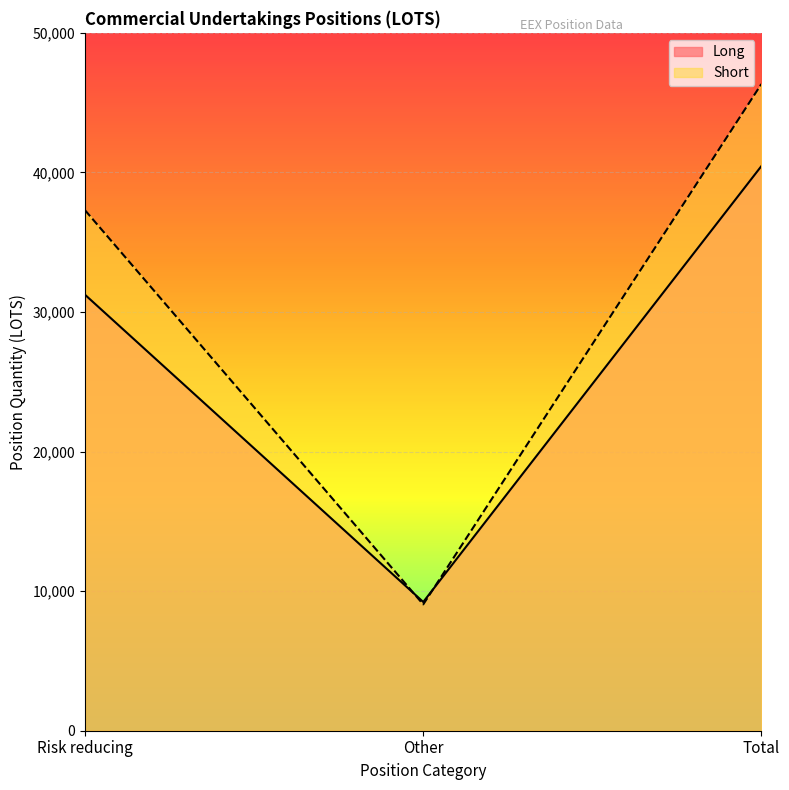

What is the spread (max minus min) of values at Other?

174.4